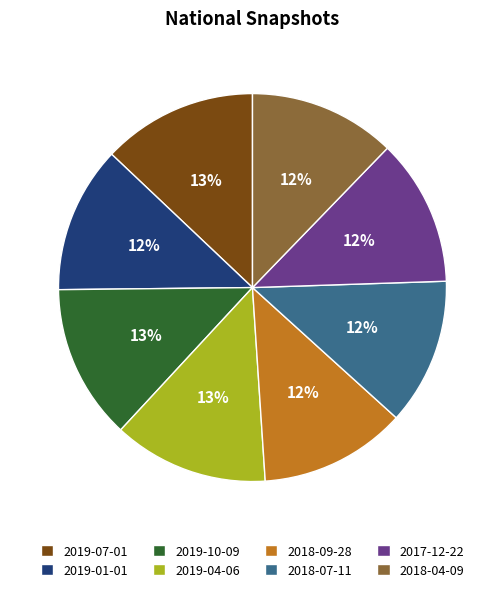

To the nearest percent, what is the average slice percentage?

12%